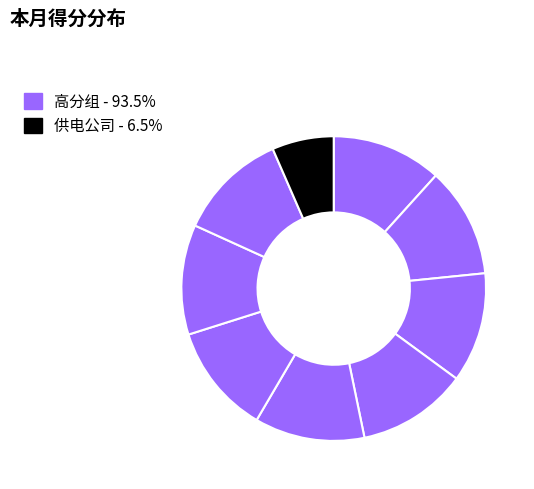

Count the number of slices in the pie.

9